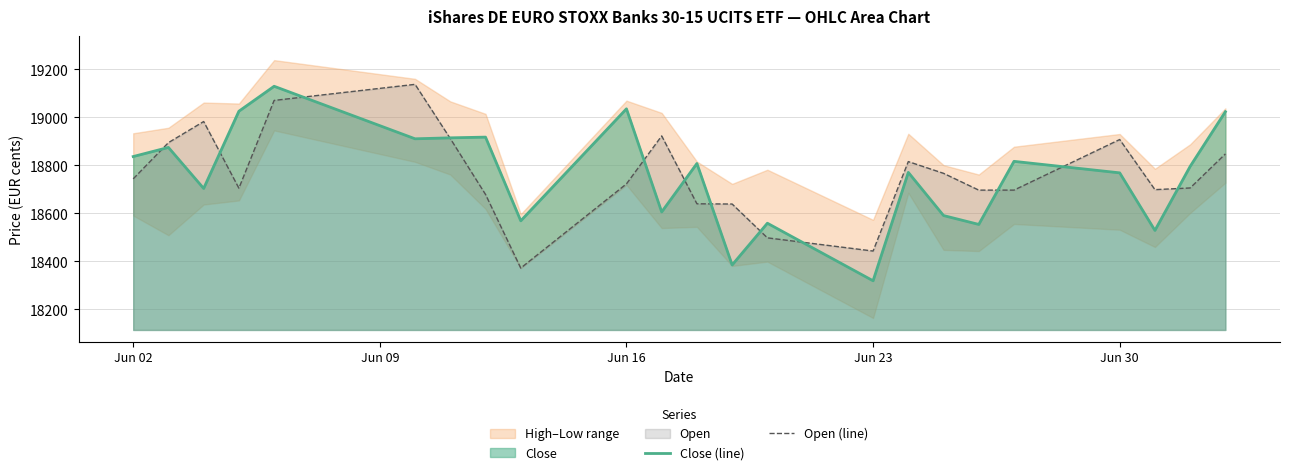

Is it true that Close (line) equals 18769 at Jun 30?

True